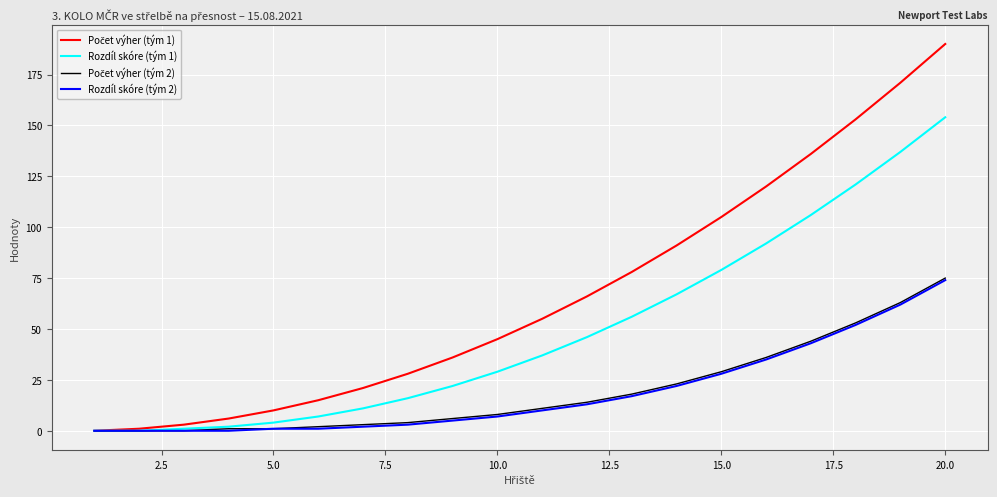

What is the greatest value displayed?

190